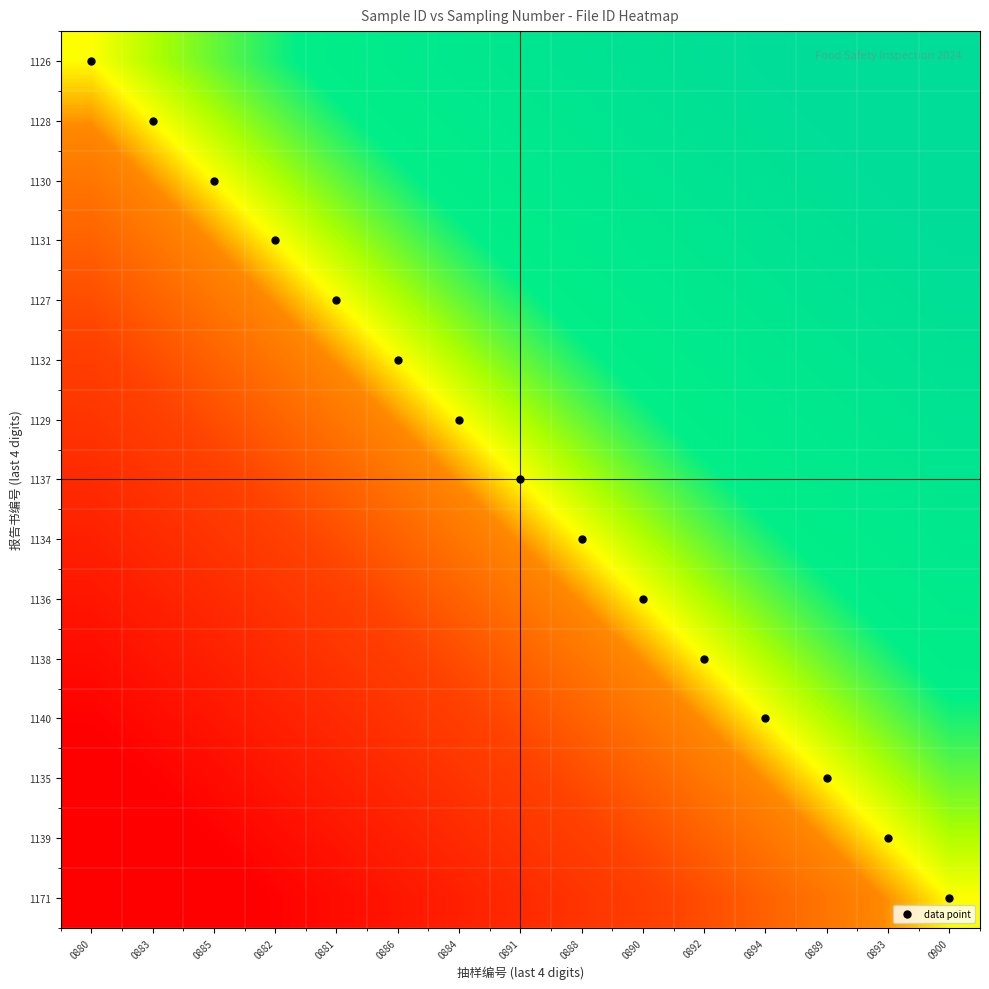

What is the difference between the highest and lowest values at 0900?

100.0